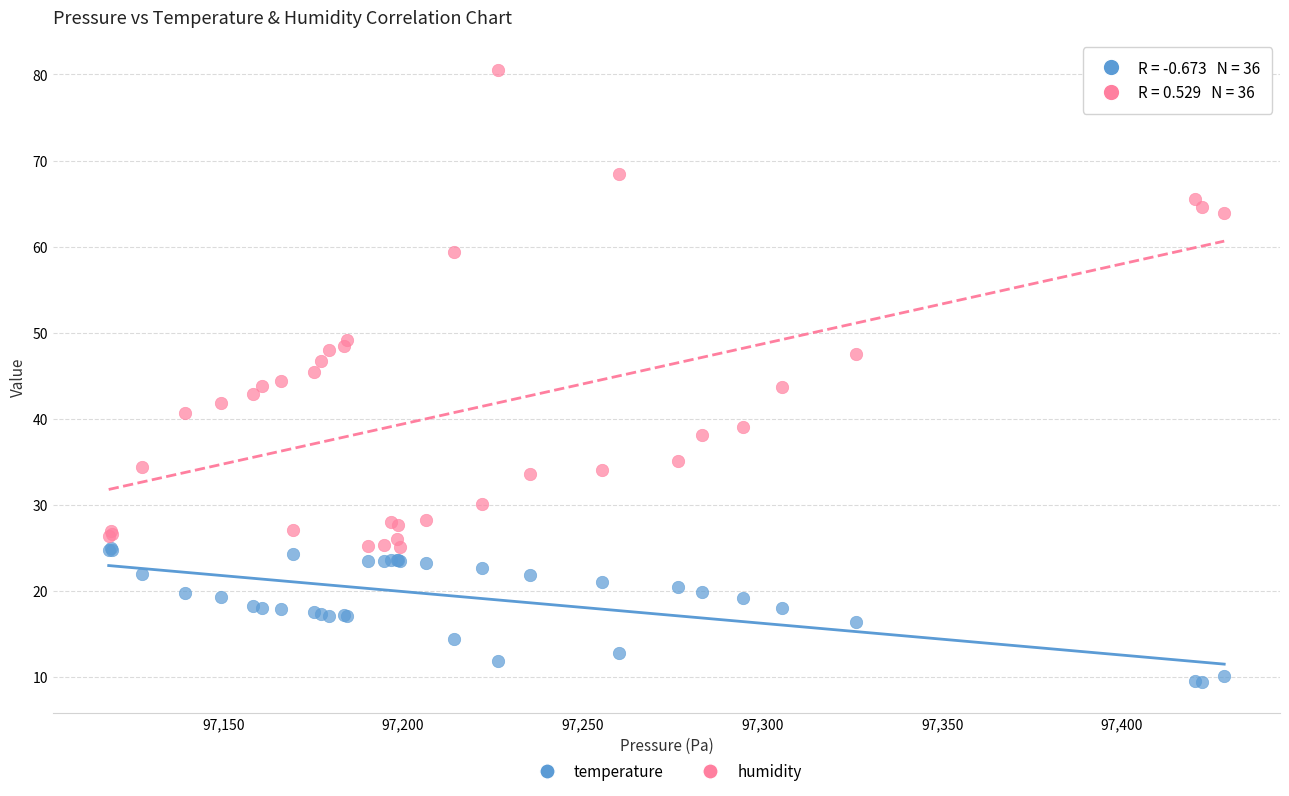

Which series contains the lowest Y value?

temperature